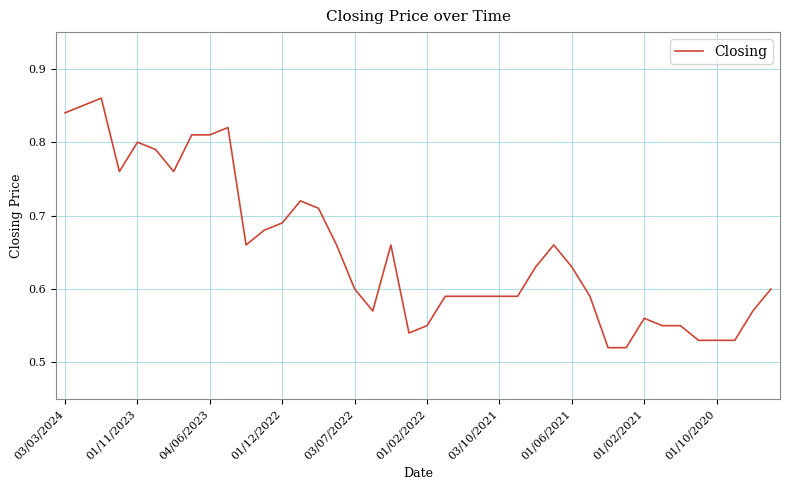

What is the difference between the maximum and minimum values?

0.3